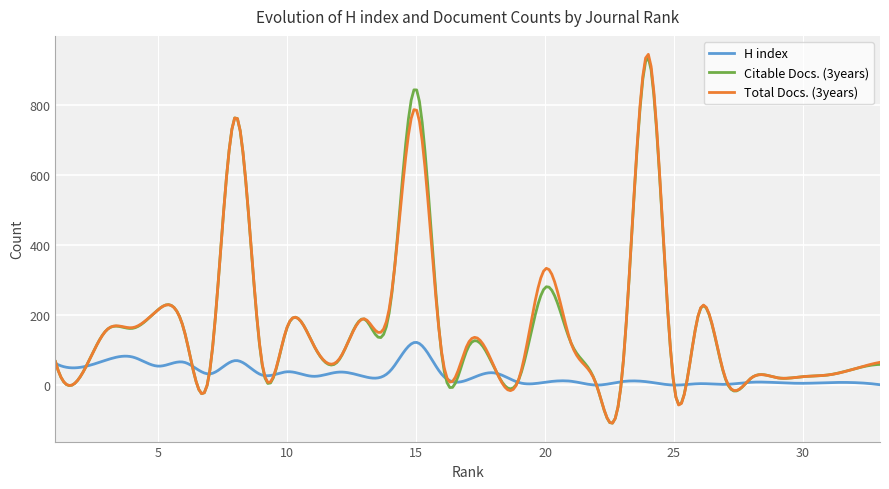

In H index, how many points are higher than both neighbors (excluding endpoints)?

12